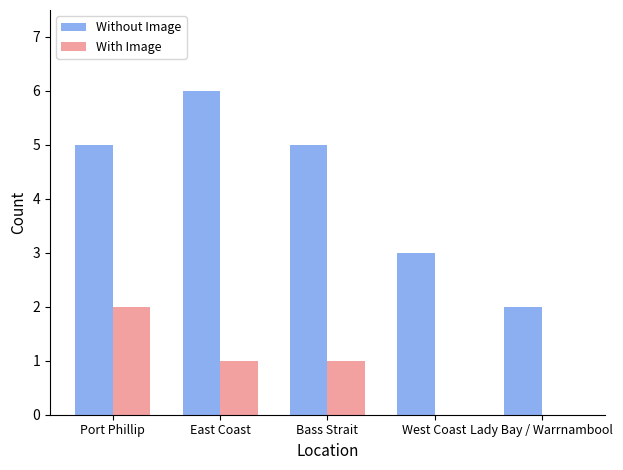

Between East Coast and West Coast, which series saw the biggest shift?

Without Image